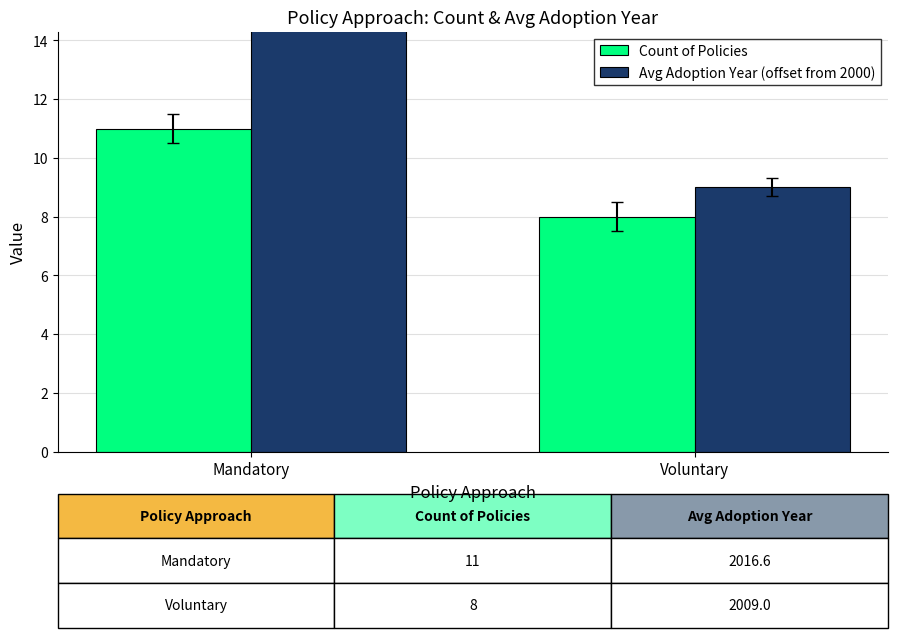

What is the sum of the Avg Adoption Year (offset from 2000) values at Voluntary and Mandatory?

25.6